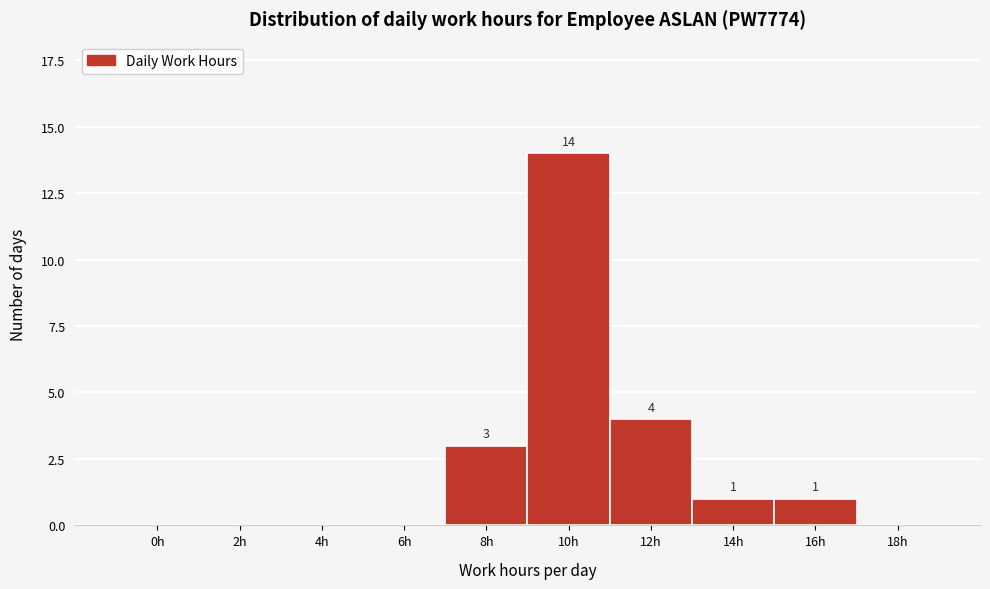

Reading left to right, what are all the values shown in this chart?

0h=0	2h=0	4h=0	6h=0	8h=3	10h=14	12h=4	14h=1	16h=1	18h=0